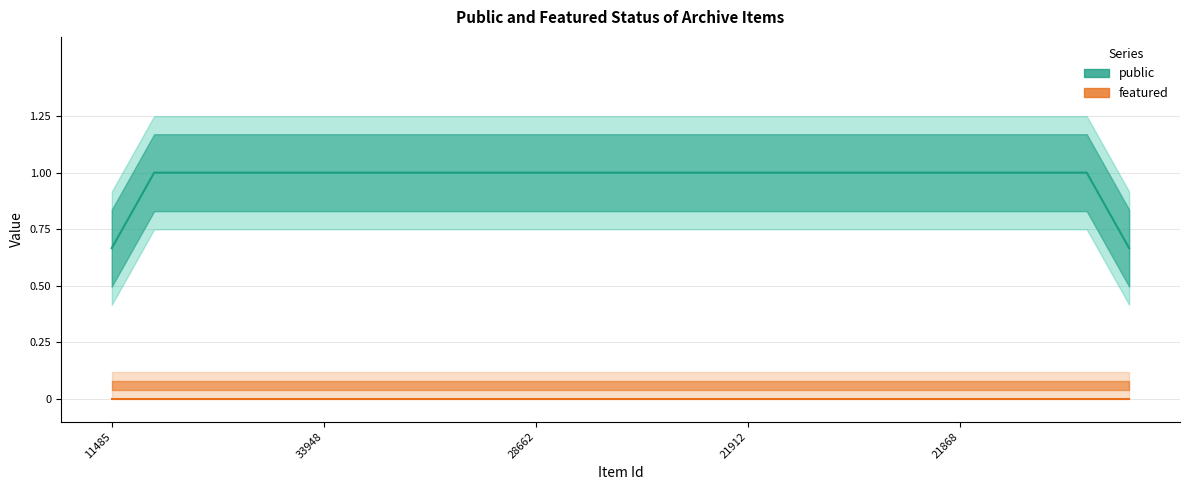

List the labels in order of featured value, largest first.

11485, 11487, 11567, 28268, 28571, 33948, 13171, 13170, 13167, 28359, 28662, 4504, 20485, 11488, 11565, 21912, 11639, 20468, 29514, 29513, 21868, 11474, 34498, 11475, 11490